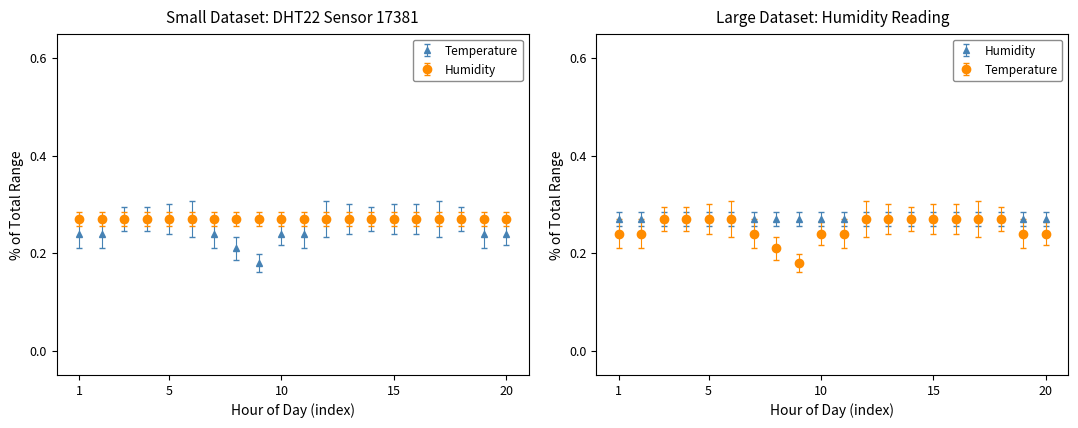

The value at 03:00 is 0.3. True or false?

True